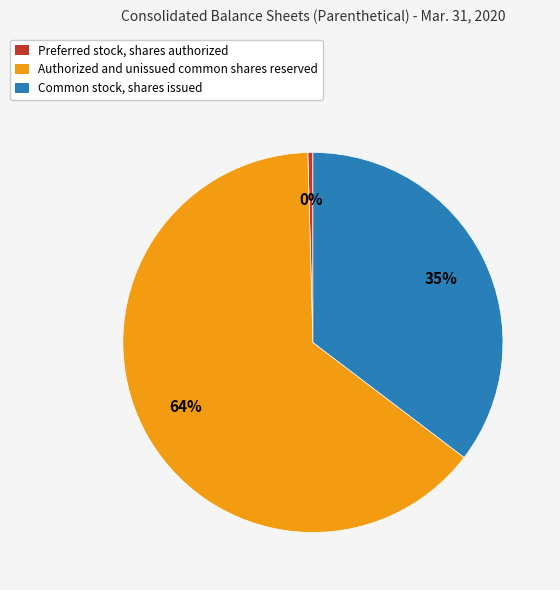

True or false: Common stock, shares issued accounts for 25% of the total.

False